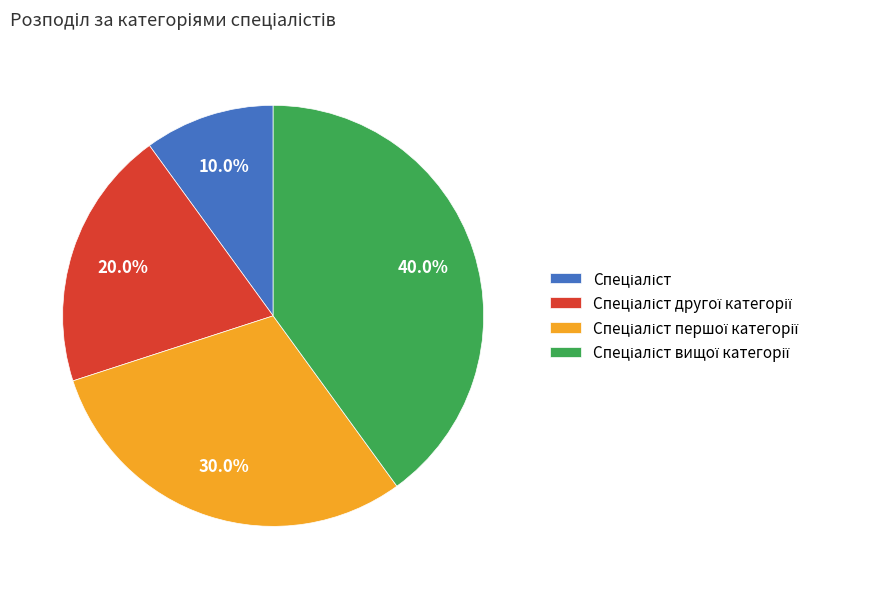

To the nearest percent, what is the difference between the largest and smallest slice percentages?

30%